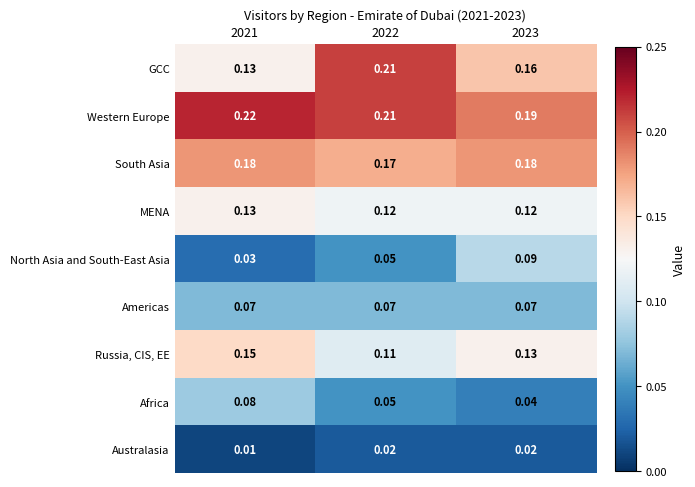

At how many categories does at least one series exceed 0?

3